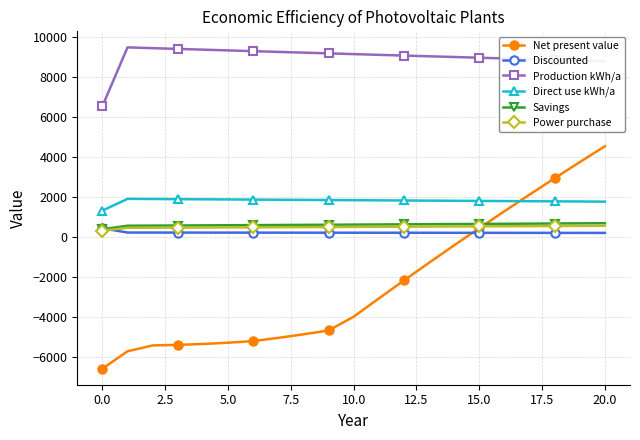

Which series has the largest total across all categories?

Production kWh/a